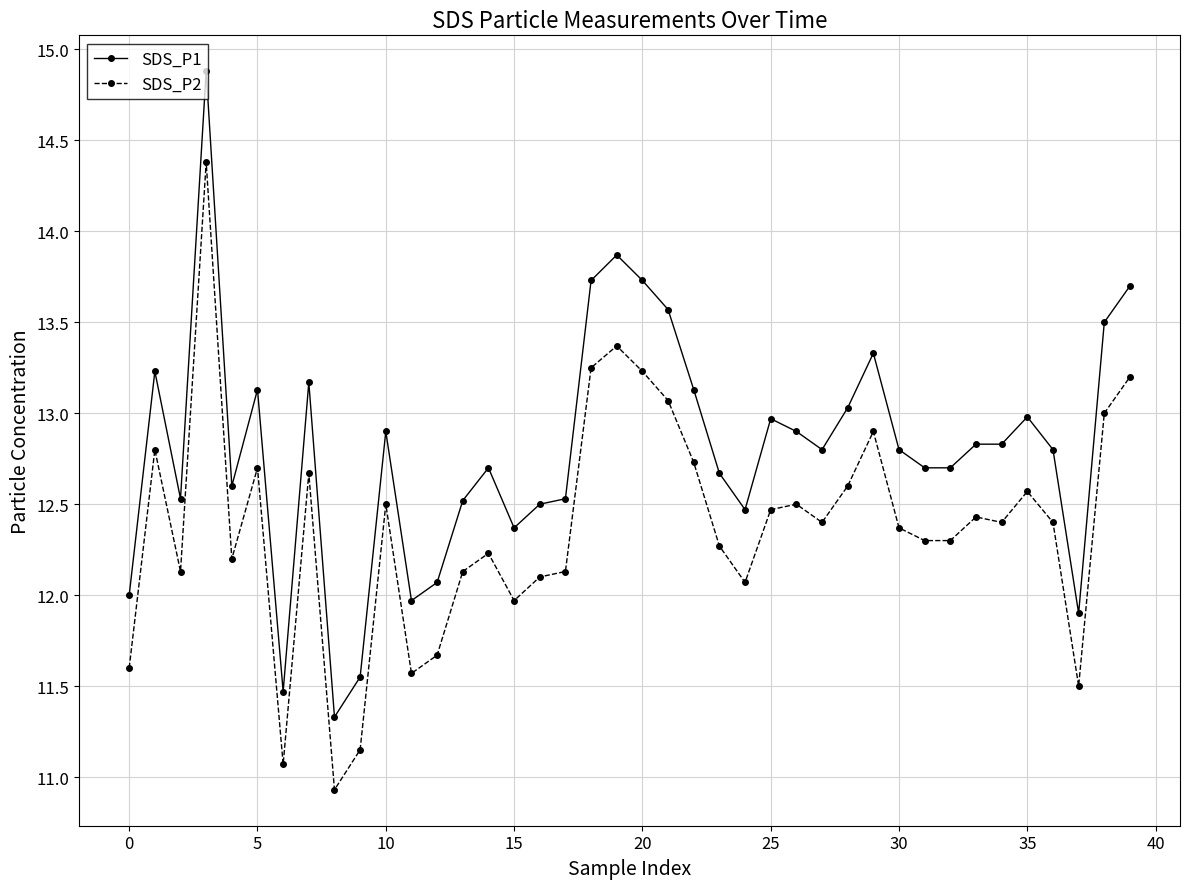

Which series has the widest spread of values?

SDS_P1